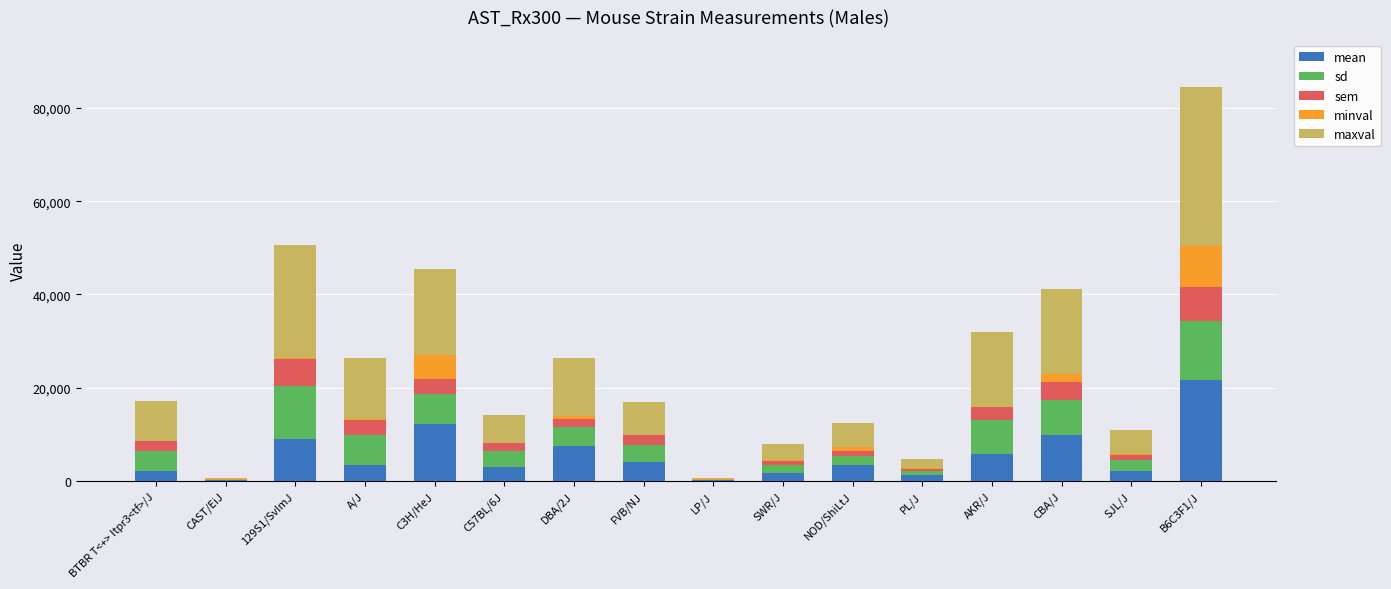

True or false: mean has a value of 2178.0 at BTBR T<+> Itpr3<tf>/J.

True